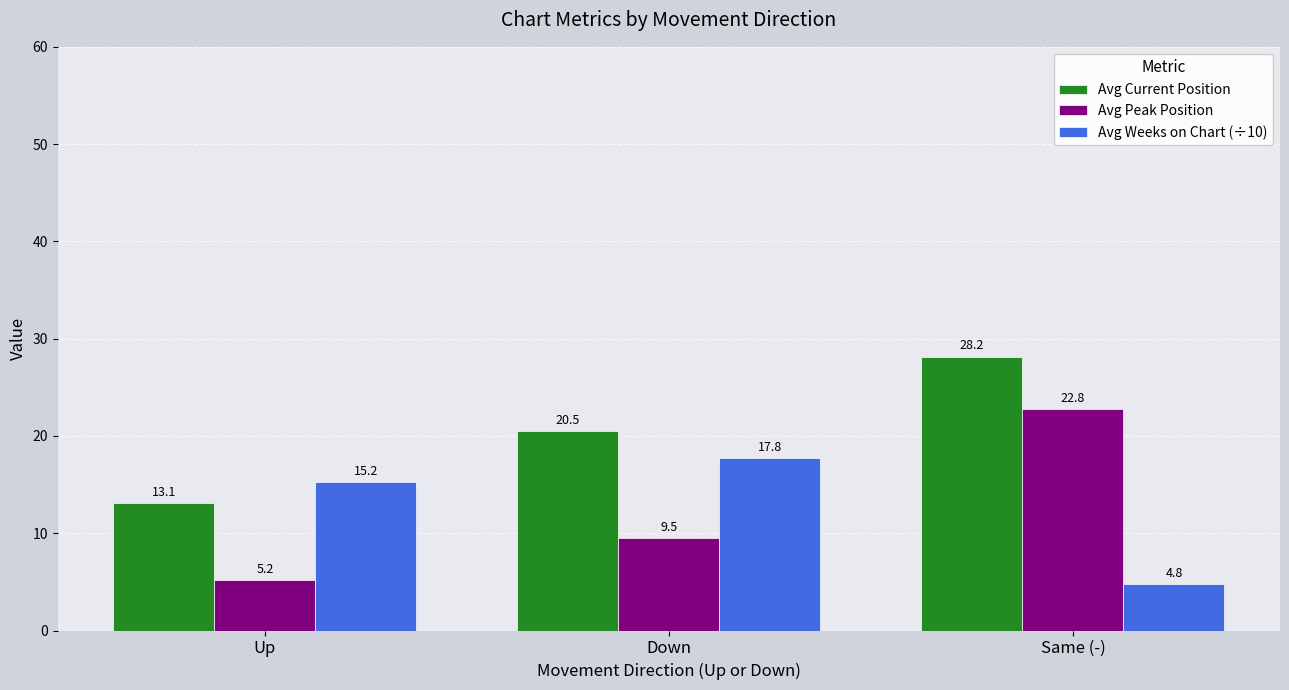

What is the difference between the Avg Current Position values at Up and Same (-)?

15.1